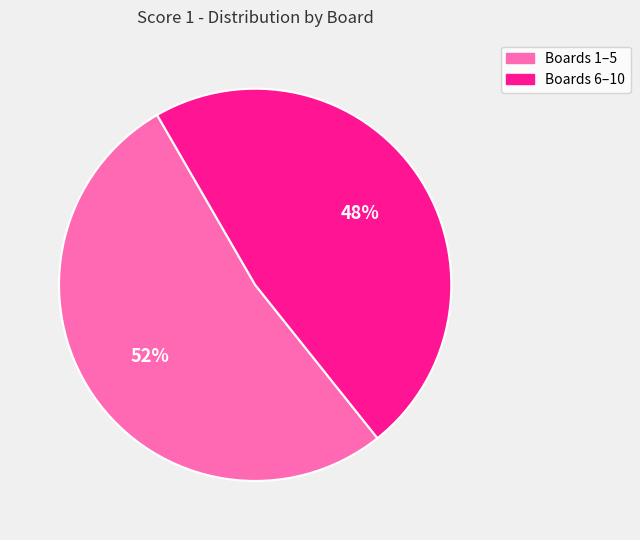

Is there a majority slice in this chart?

Yes